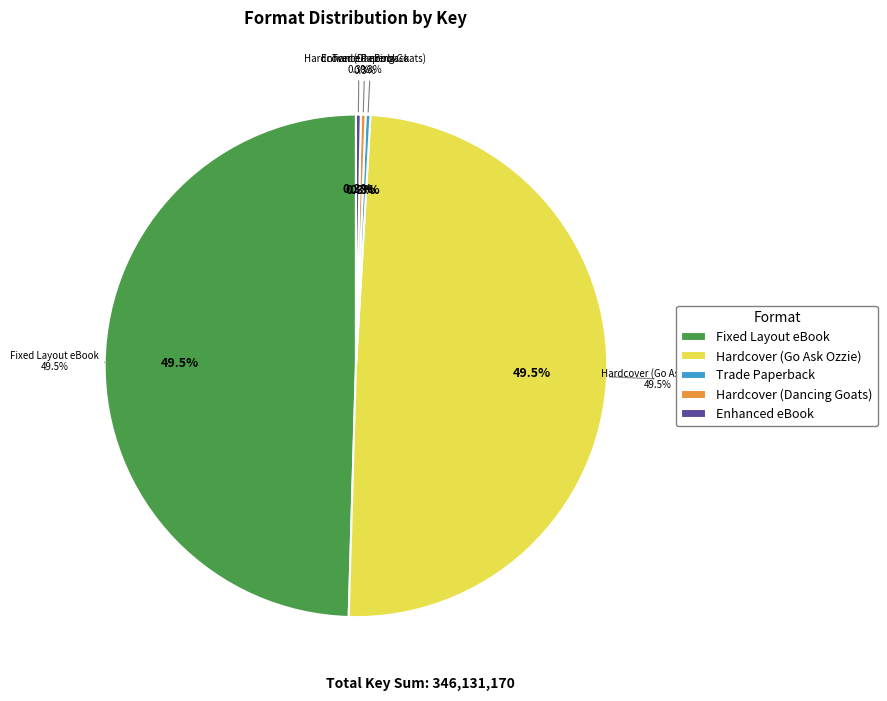

Combined, do Enhanced eBook and Trade Paperback account for over 50%?

No